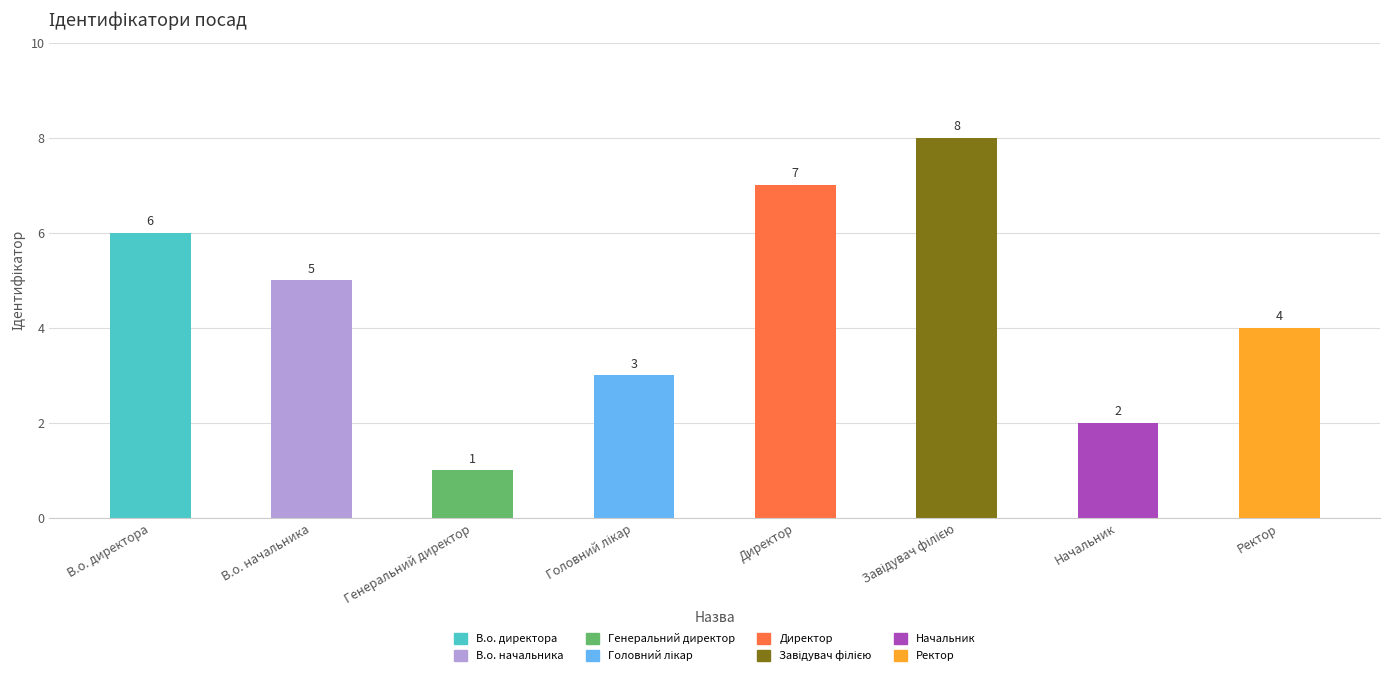

What is the label of the 7th bar from the left?

Начальник